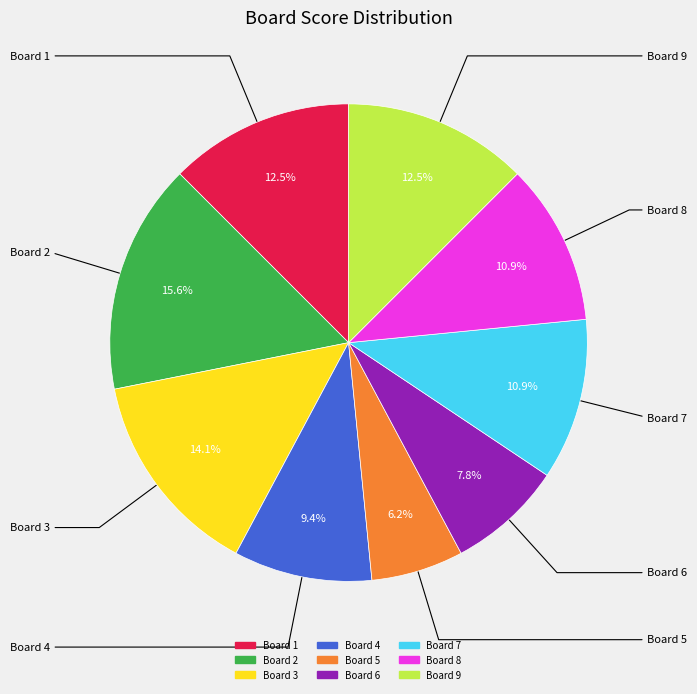

Is there a majority slice in this chart?

No